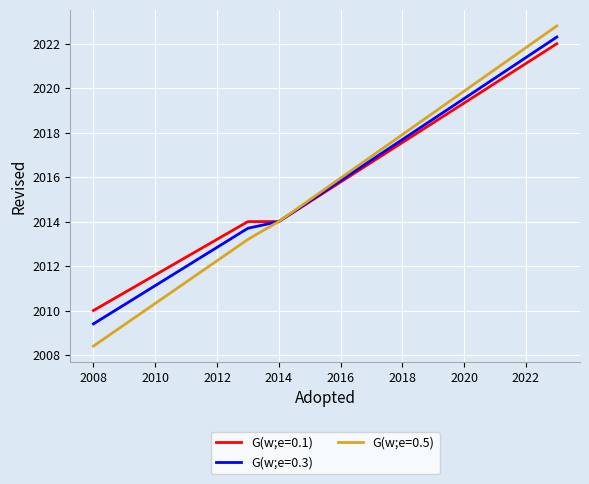

How many lines are shown in the chart?

3